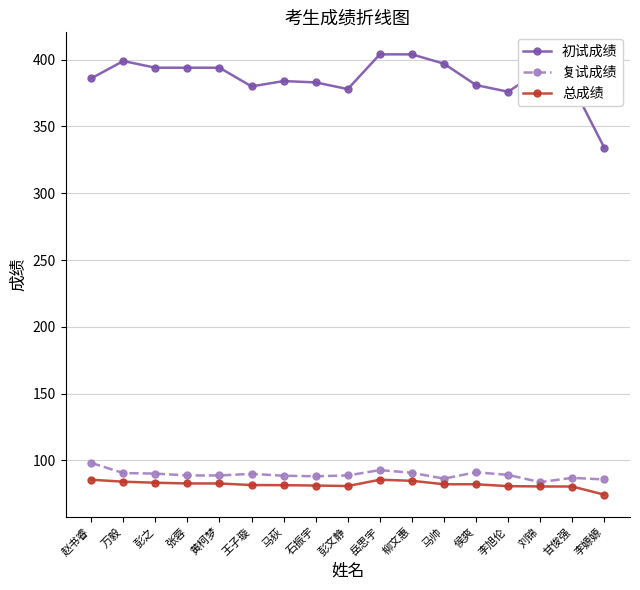

How many distinct data groups are displayed?

3